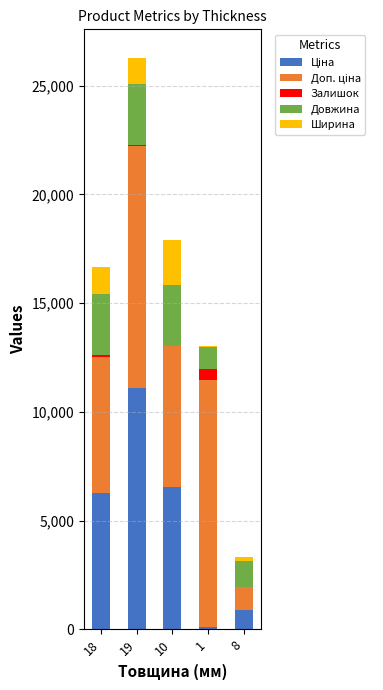

Is it true that Ціна equals 6525.0 at 10?

True